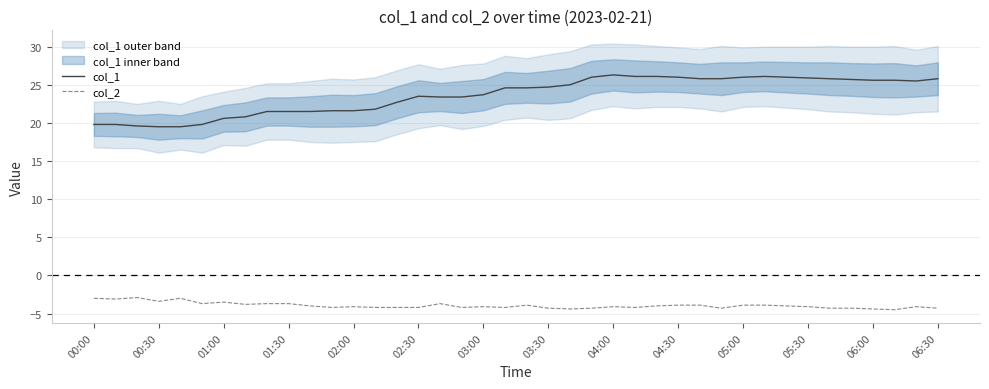

What is the highest value of the col_2 series?

-2.9